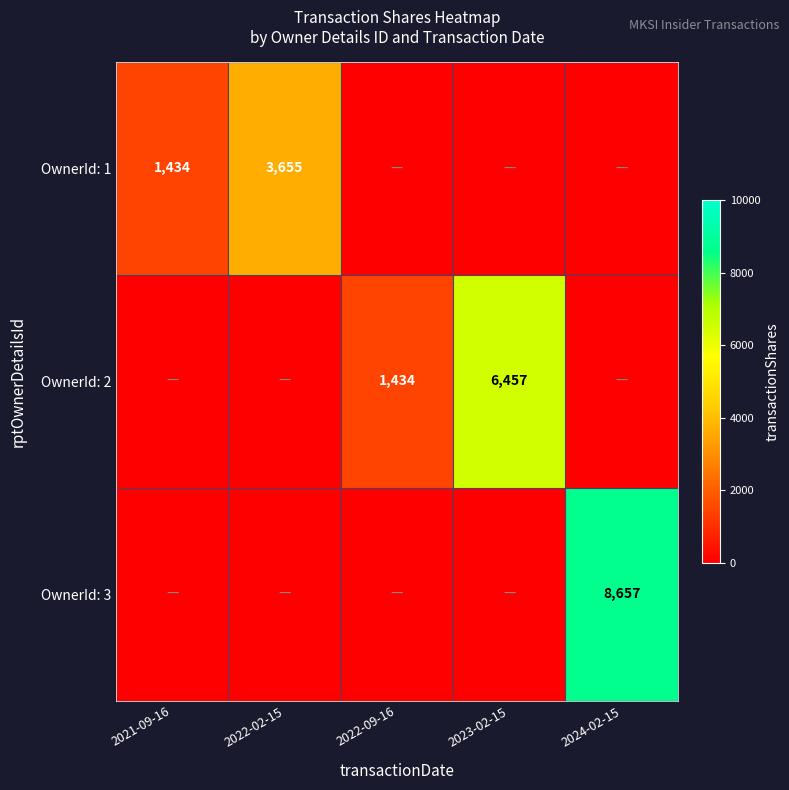

True or false: OwnerId: 2 has a value of 3975 at 2023-02-15.

False